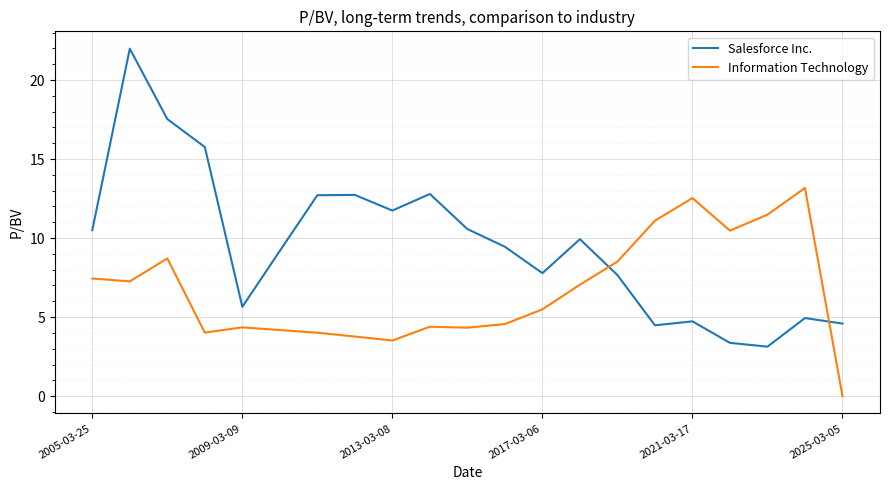

Rank the series by their average value, from highest to lowest.

Salesforce Inc., Information Technology